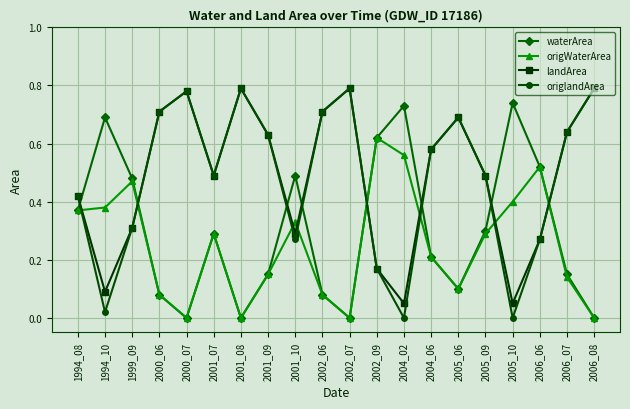

How many times do origWaterArea and origlandArea cross each other?

8